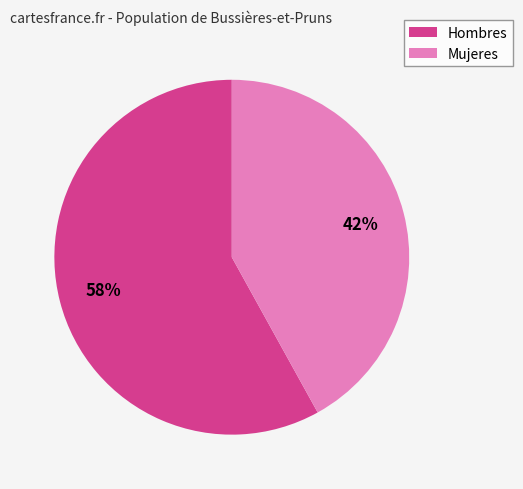

Approximately how many times larger is the value at Hombres compared to Mujeres?

1.4